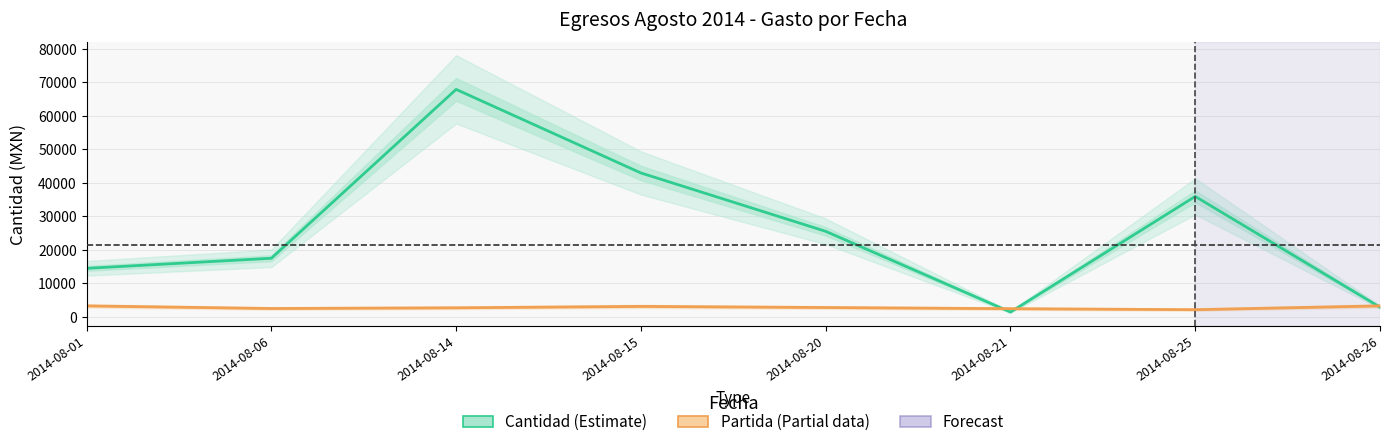

What are all the series names shown in the legend?

Cantidad (Estimate), Partida (Partial data)